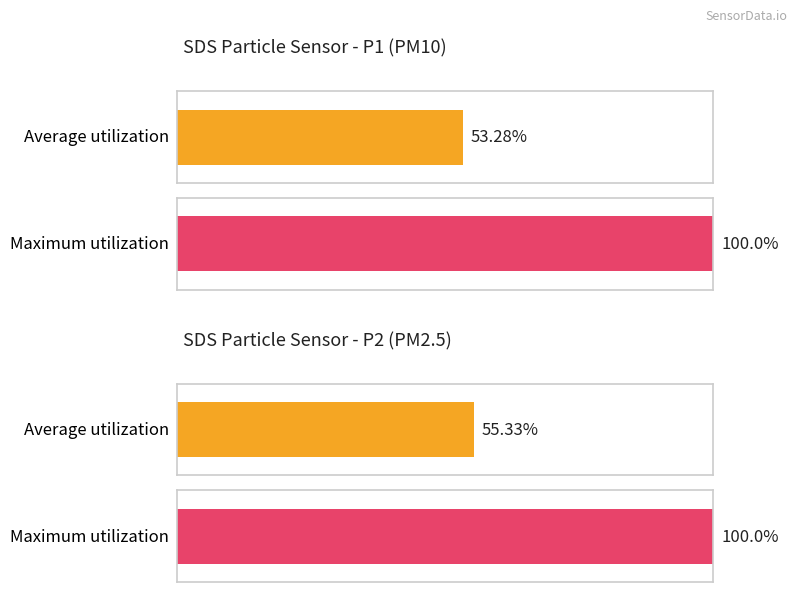

Count the number of data series in this chart.

2